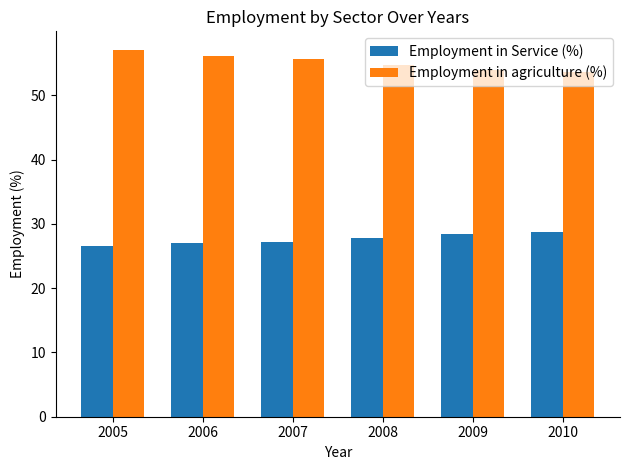

The Employment in Service (%) series shows 42.3 at 2006. True or false?

False